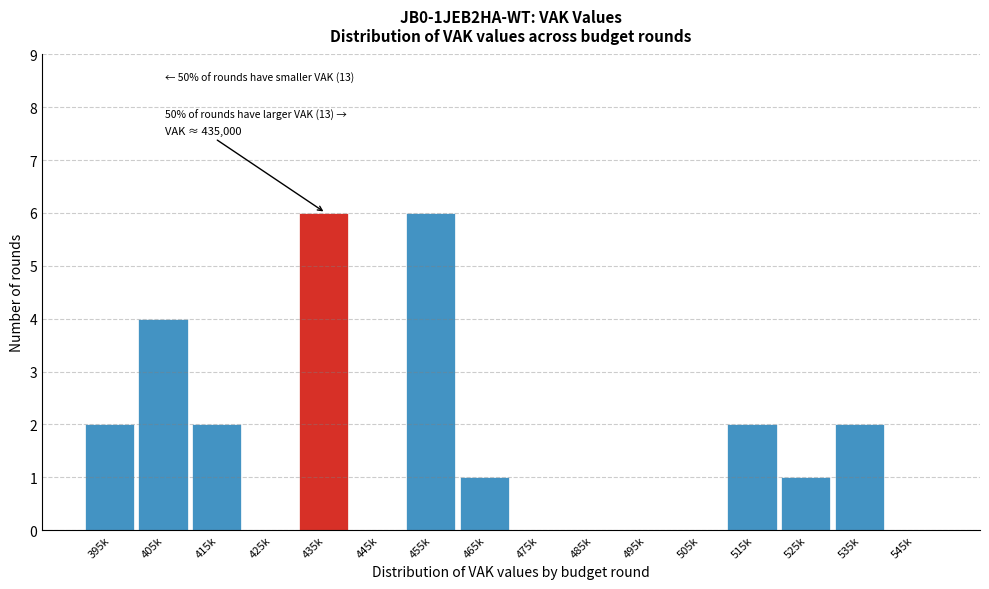

Reading left to right, list all the values displayed in this chart.

395k=2	405k=4	415k=2	425k=0	435k=6	445k=0	455k=6	465k=1	475k=0	485k=0	495k=0	505k=0	515k=2	525k=1	535k=2	545k=0